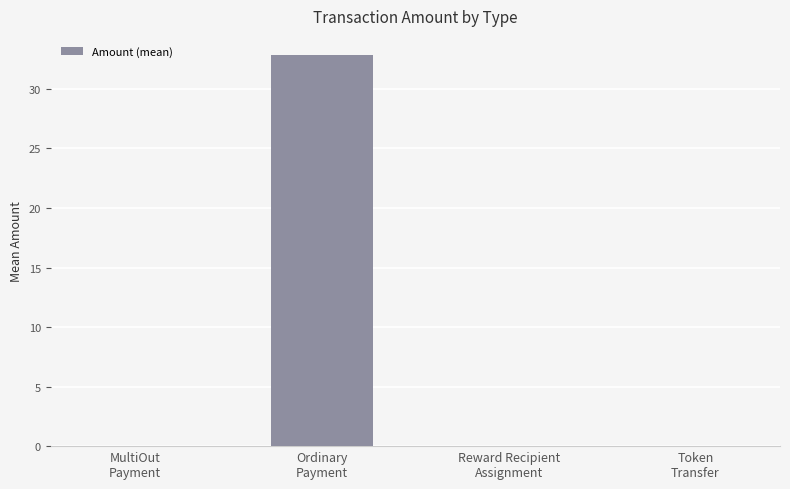

Between Reward Recipient
Assignment and Ordinary
Payment, which is larger?

Ordinary
Payment